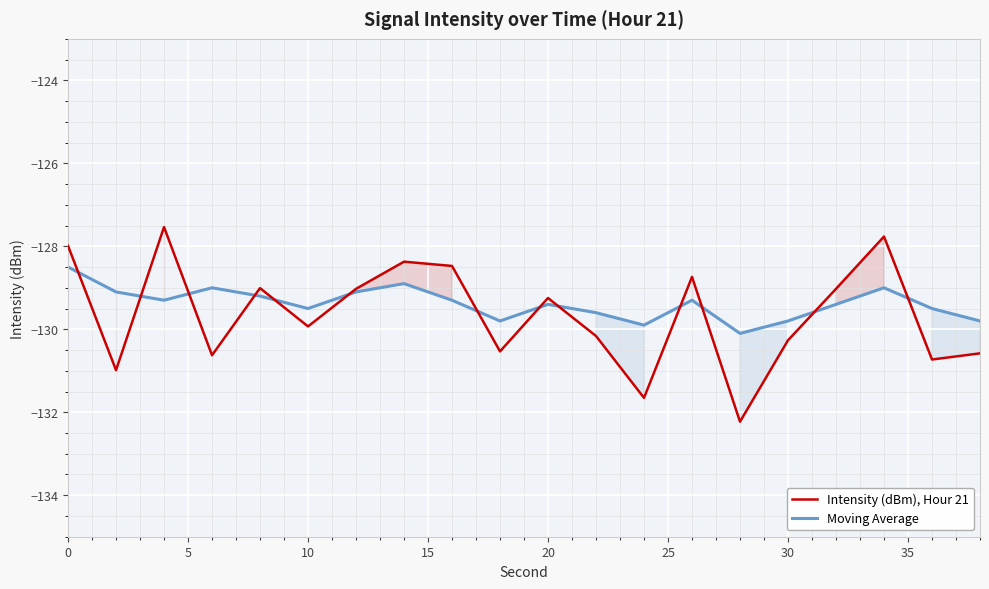

List the series in order of their overall mean, lowest first.

Intensity (dBm), Hour 21, Moving Average